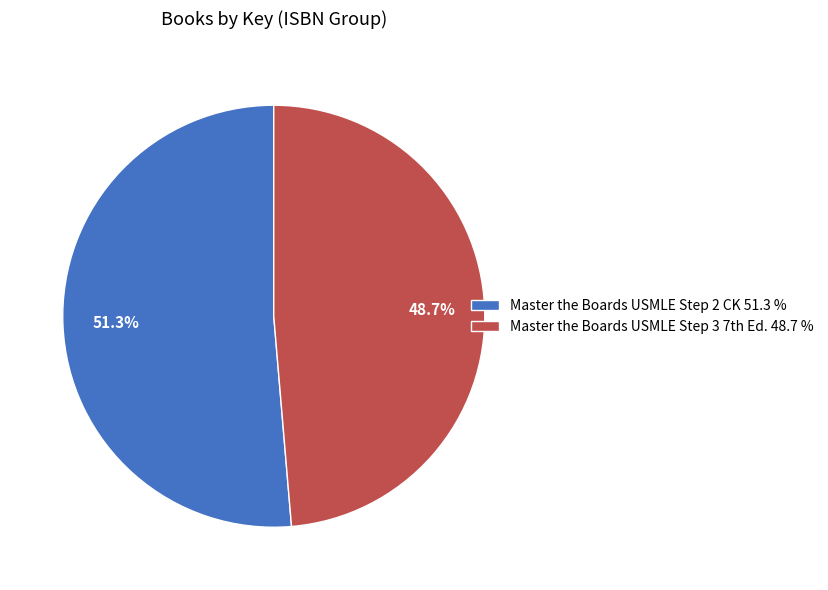

What is the largest slice in the pie chart?

Master the Boards USMLE Step 2 CK